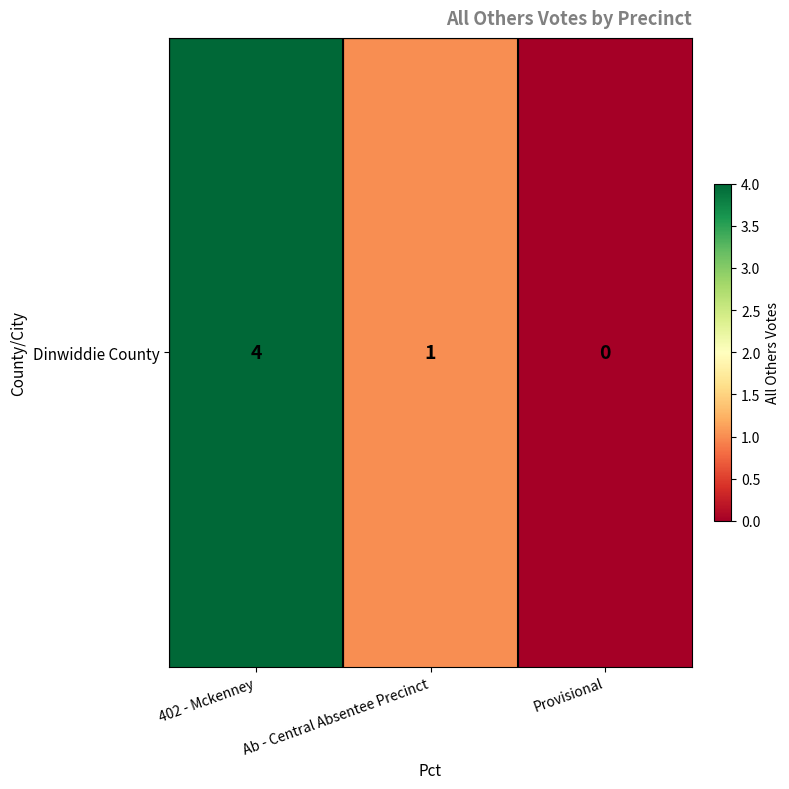

List the labels in order of value, smallest first.

Provisional, Ab - Central Absentee Precinct, 402 - Mckenney